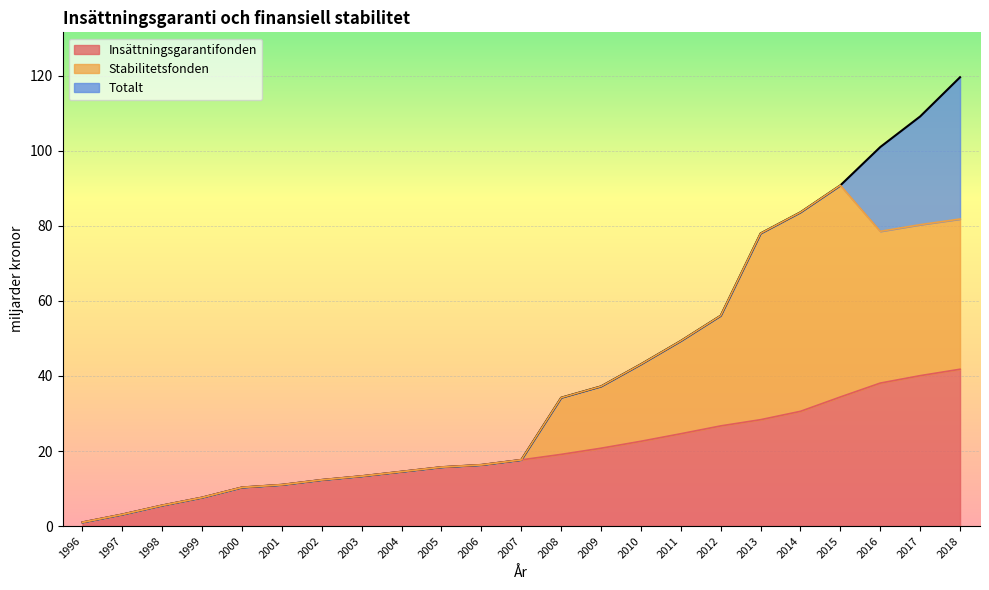

What is the value of the Totalt point at the 19th from the left?

83.6